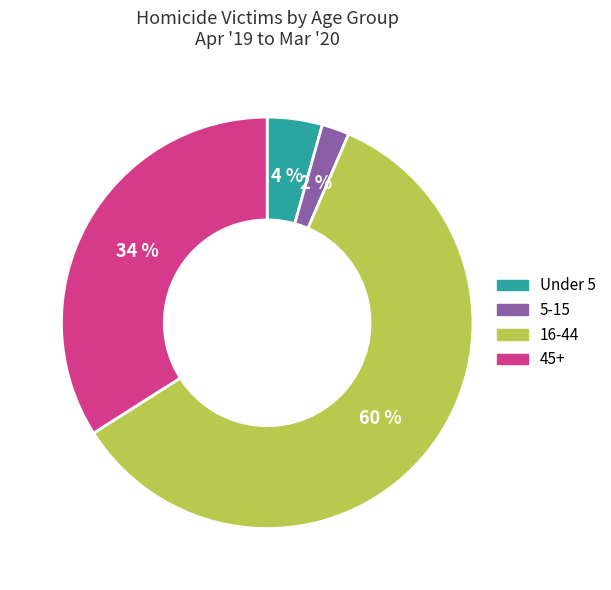

Is there any slice that represents more than half of the pie?

Yes